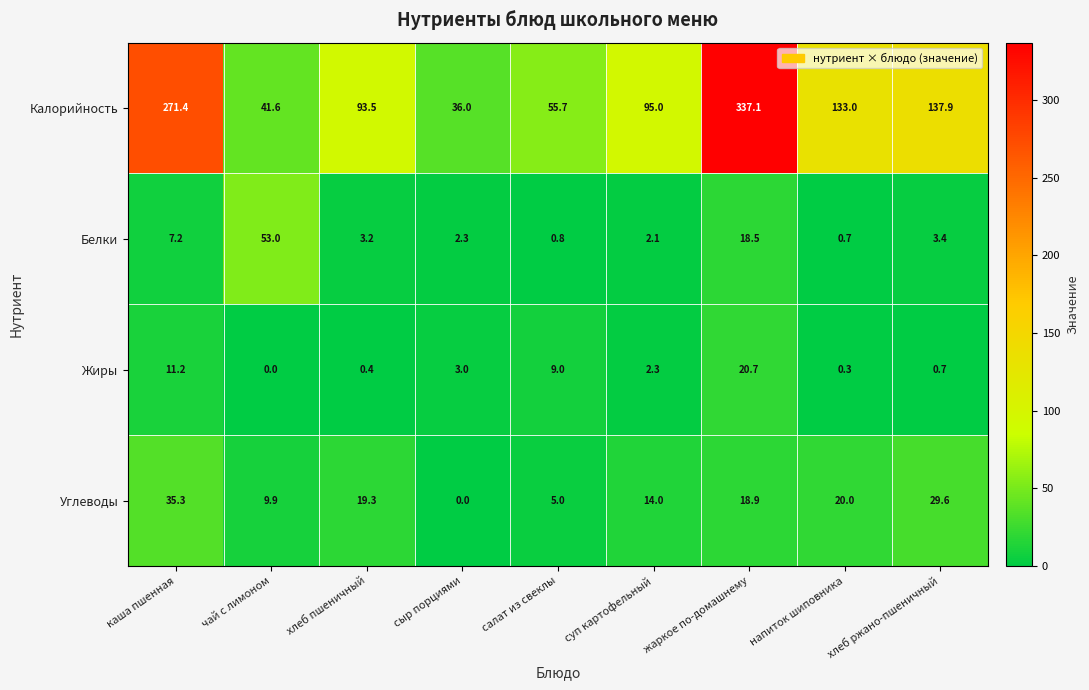

Which series has the largest range (max minus min)?

Калорийность